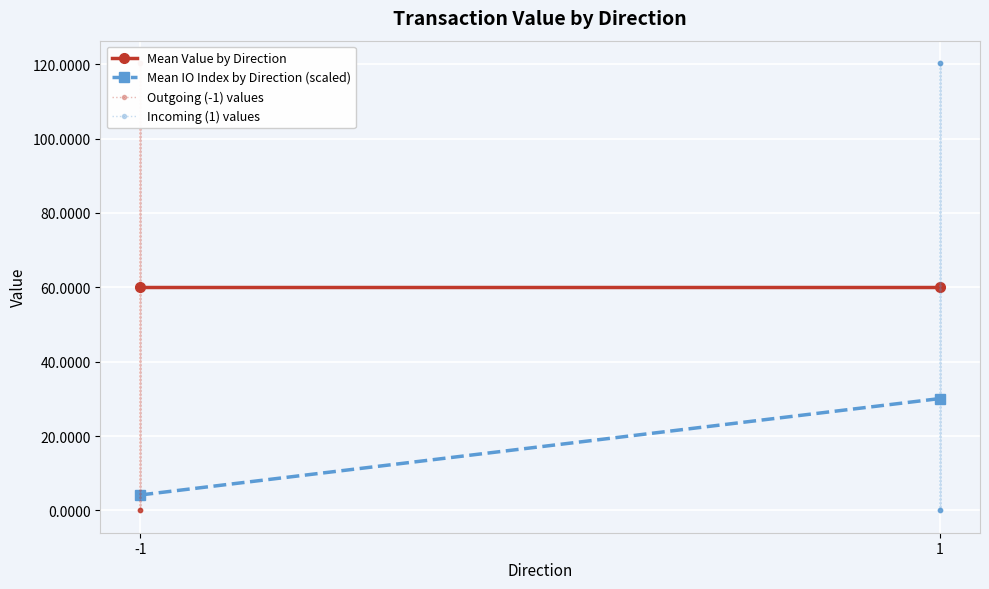

What is the sum of all value values?

962.4